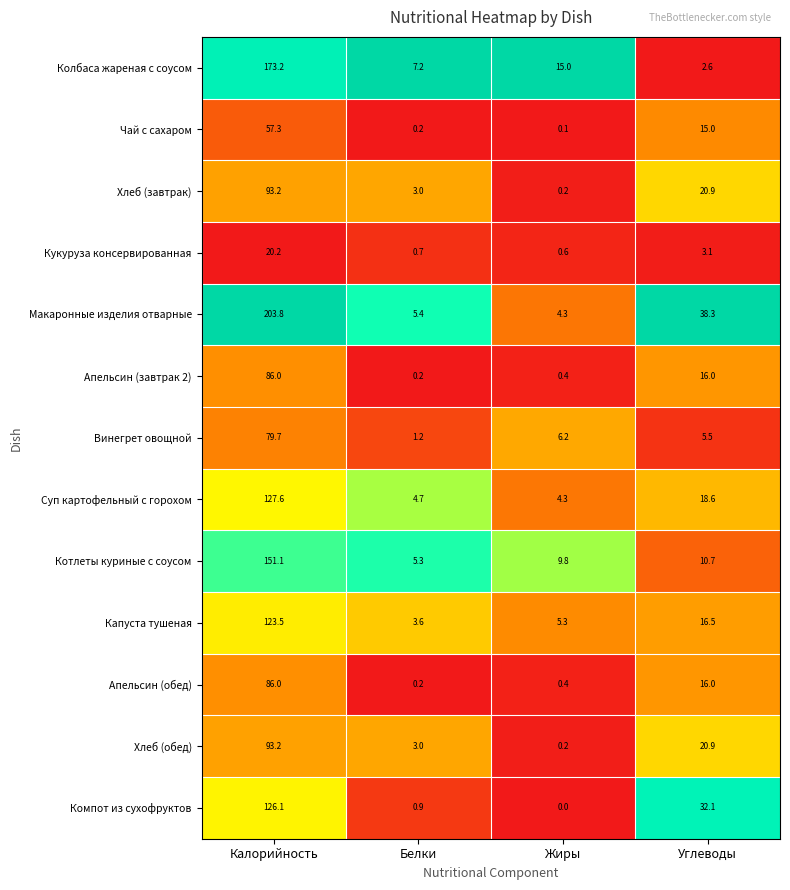

Is it true that Хлеб (завтрак) equals 93.2 at Калорийность?

True